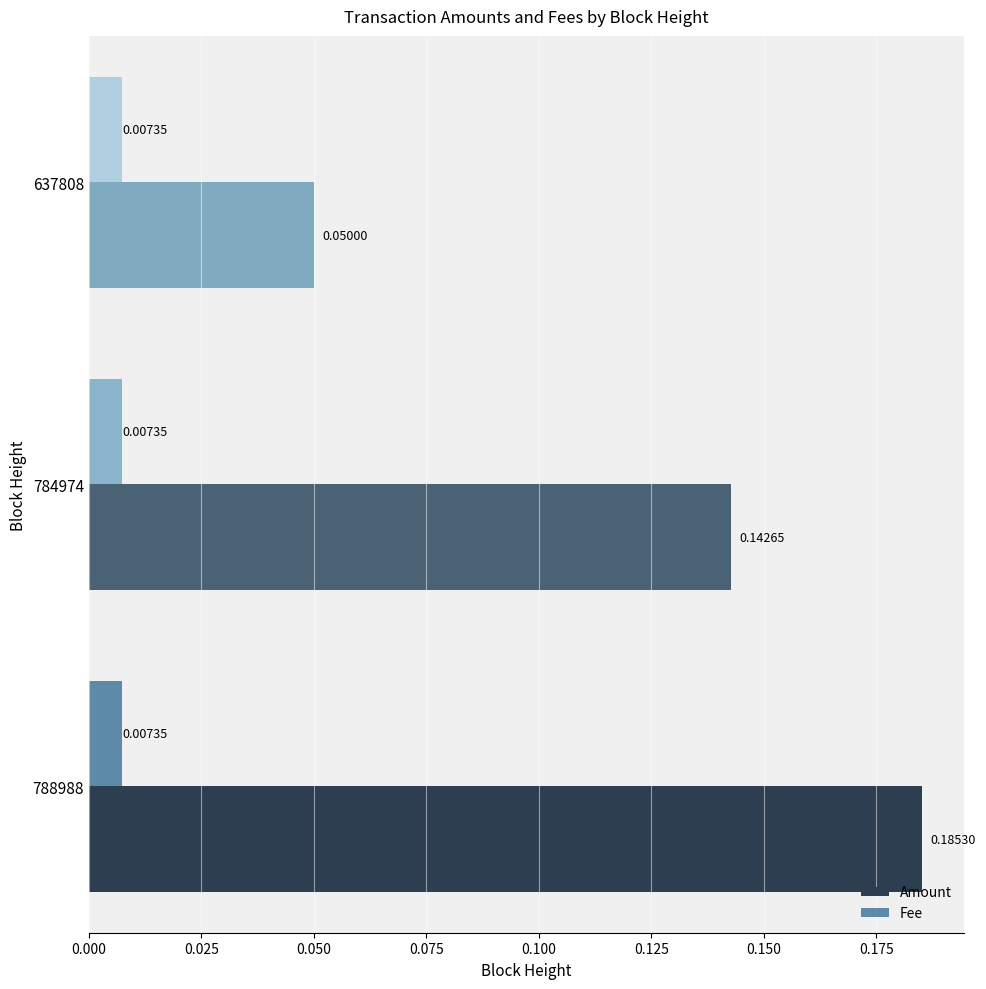

At 637808, list the series in order from largest to smallest.

Amount, Fee